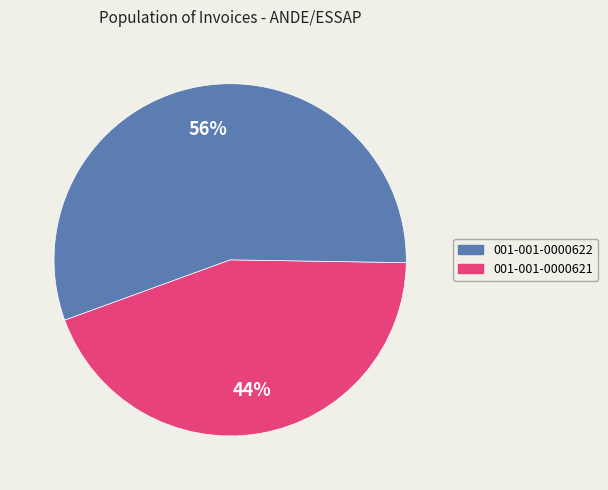

To the nearest percent, what is the average slice percentage?

50%